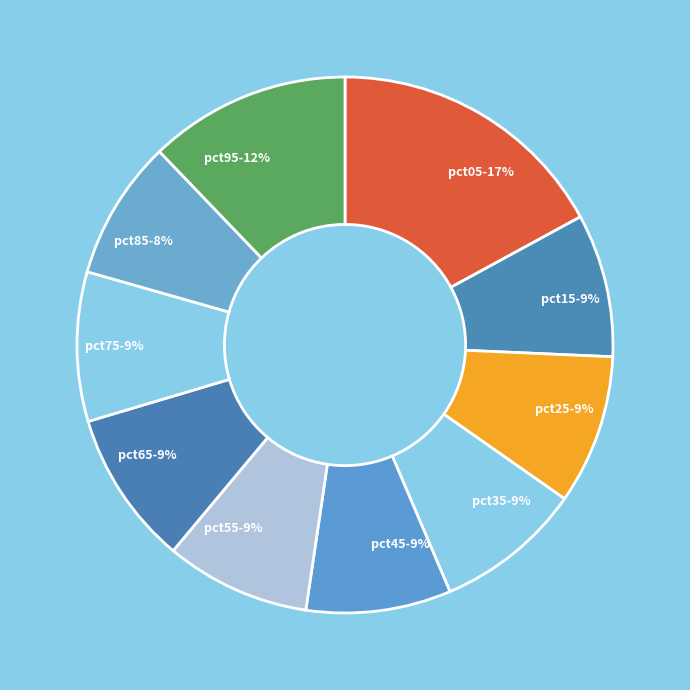

To the nearest percent, what percentage of the pie is pct15?

9%